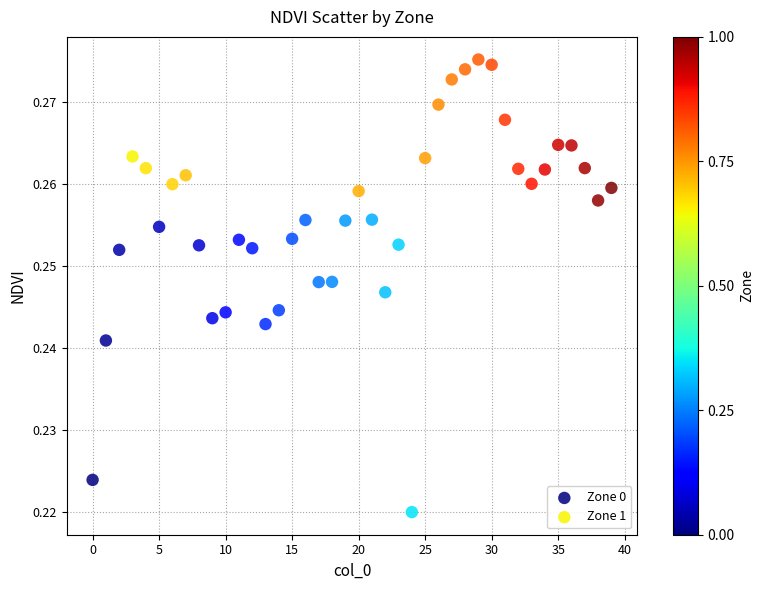

Which series contains the lowest Y value?

Zone 0